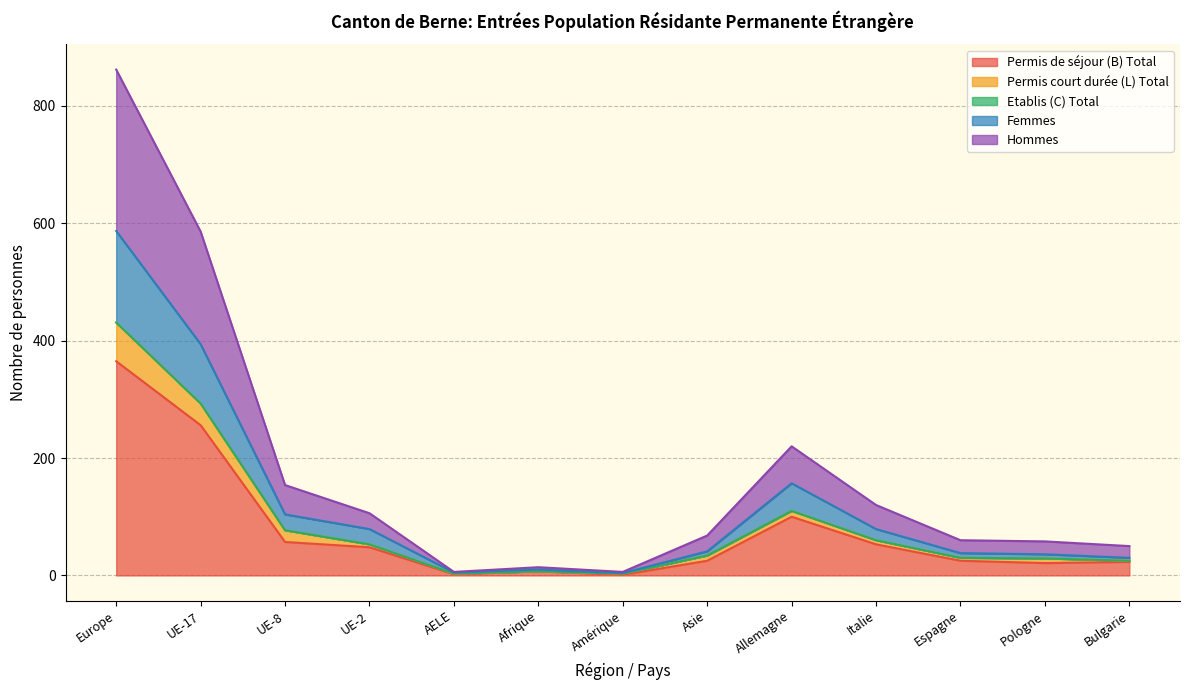

What is the lowest value of the Hommes series?

3